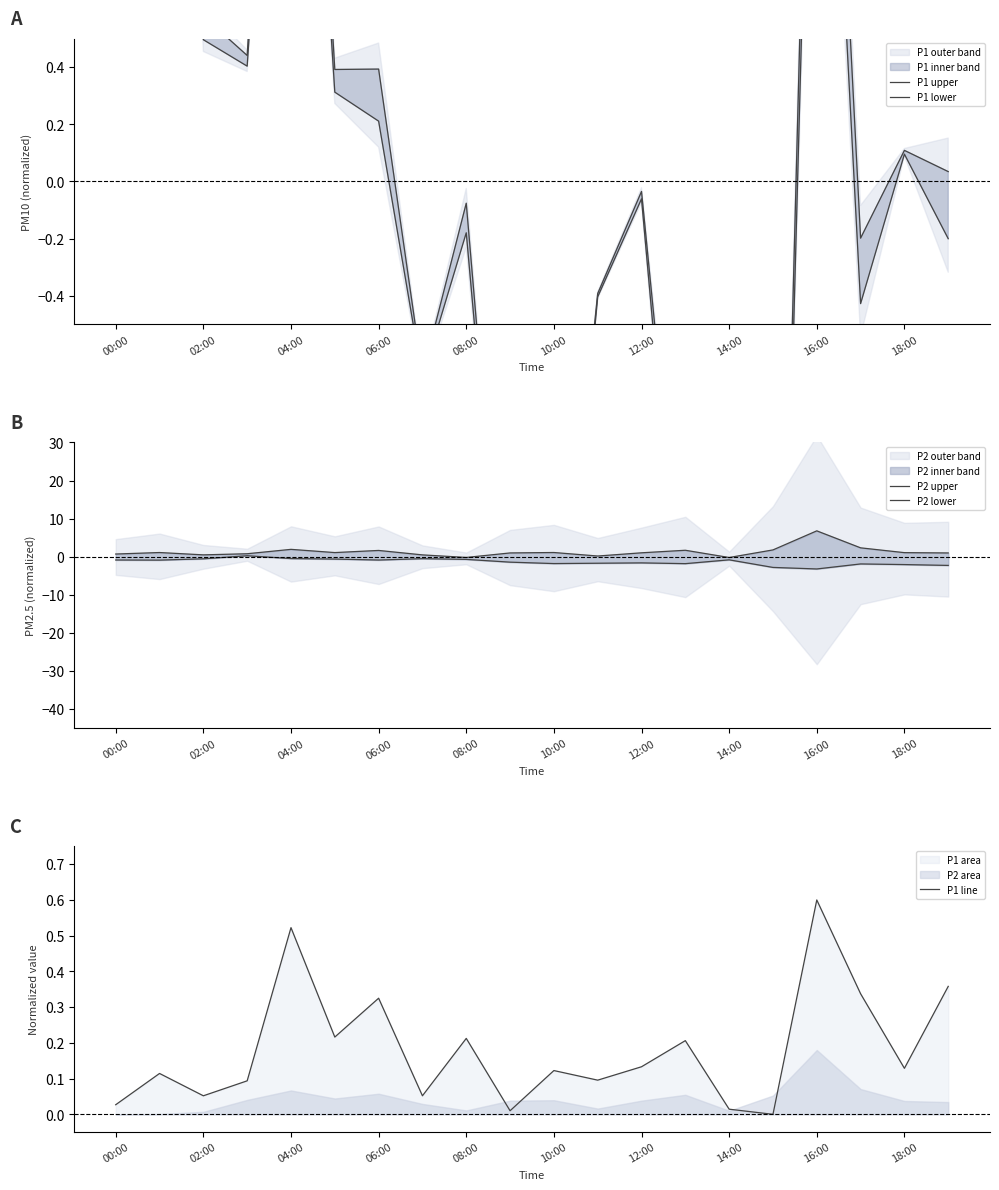

The value of P1 line at 16:00 is 1.0. True or false?

False